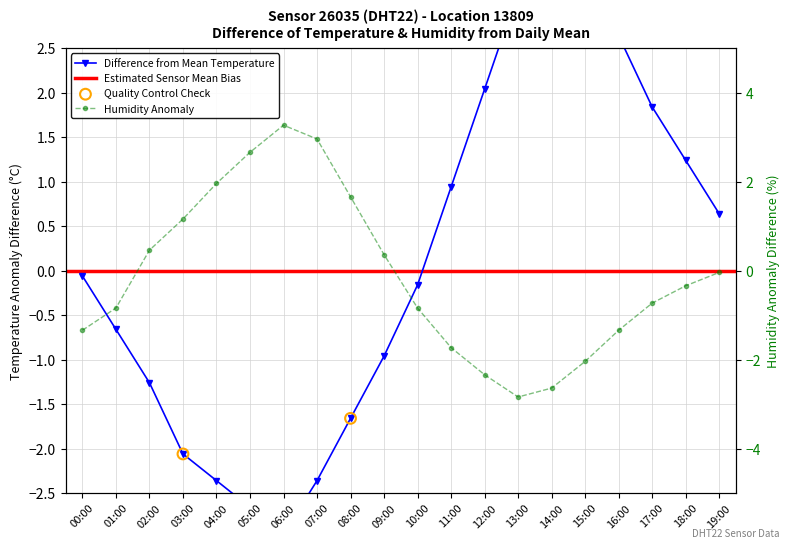

Which series contains the highest Y value?

temperature